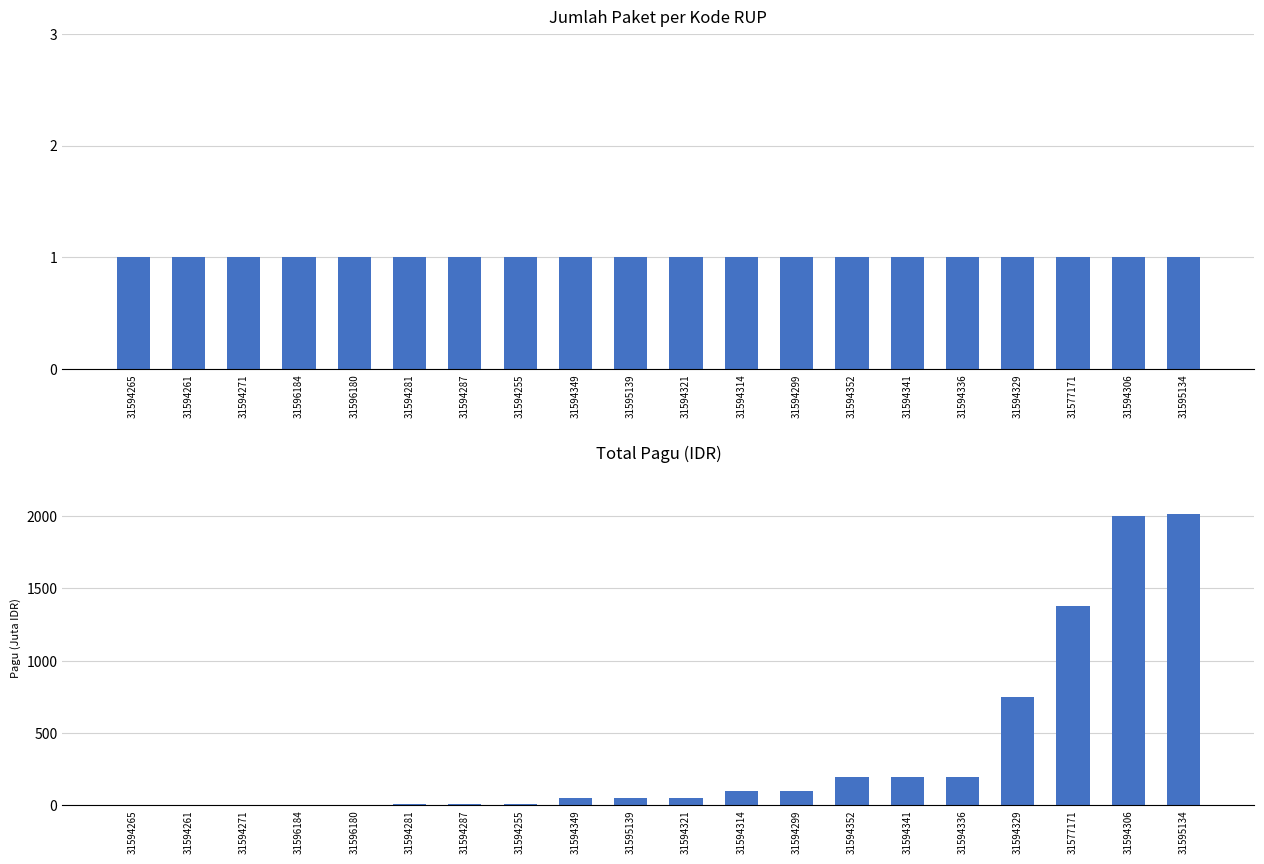

Reading right to left, extract all data points from this chart.

Jumlah Paket: 31595134=1.0	31594306=1.0	31577171=1.0	31594329=1.0	31594336=1.0	31594341=1.0	31594352=1.0	31594299=1.0	31594314=1.0	31594321=1.0	31595139=1.0	31594349=1.0	31594255=1.0	31594287=1.0	31594281=1.0	31596180=1.0	31596184=1.0	31594271=1.0	31594261=1.0	31594265=1.0
Total Pagu: 31595134=2015.8	31594306=2000.0	31577171=1380.0	31594329=750.0	31594336=198.9	31594341=198.9	31594352=198.9	31594299=100.0	31594314=100.0	31594321=50.0	31595139=50.0	31594349=50.0	31594255=9.0	31594287=9.0	31594281=9.0	31596180=6.0	31596184=6.0	31594271=6.0	31594261=6.0	31594265=6.0